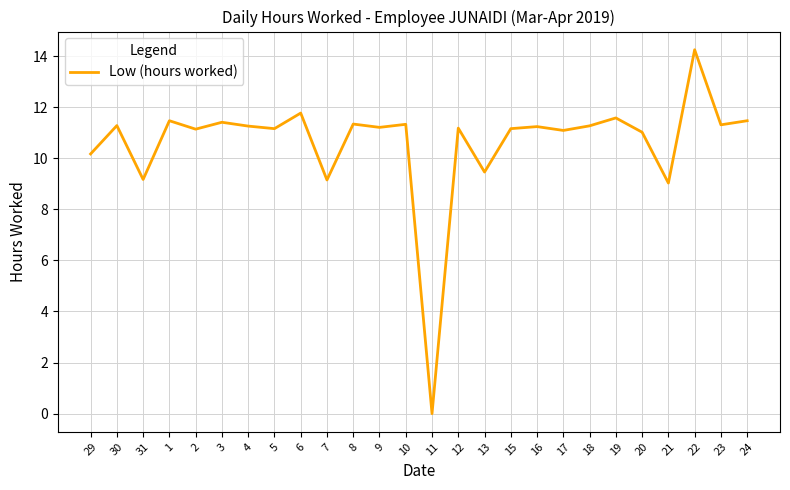

Where is the first local minimum?

31